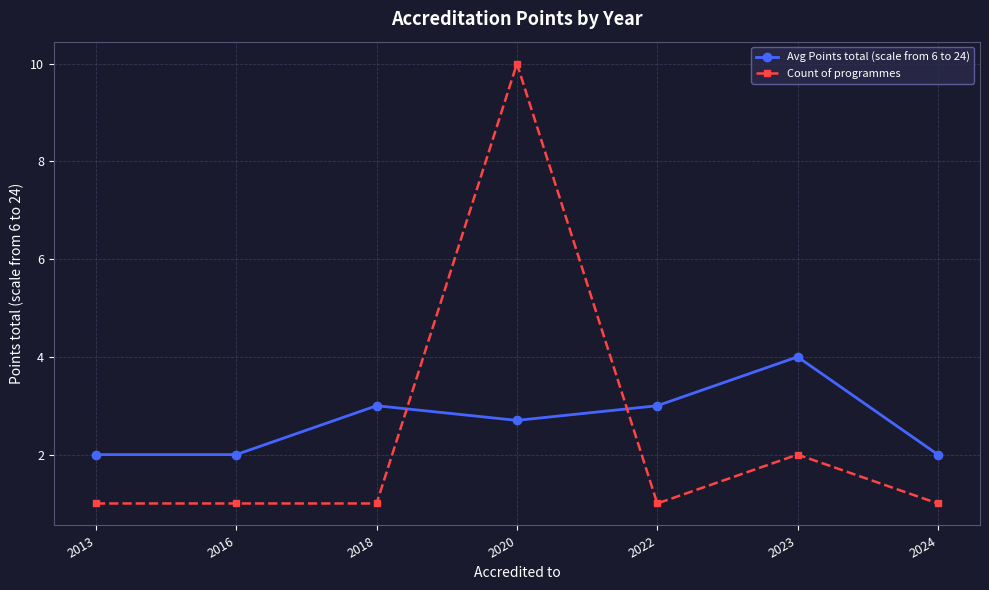

True or false: Count of programmes has a value of 1.0 at 2024.

True